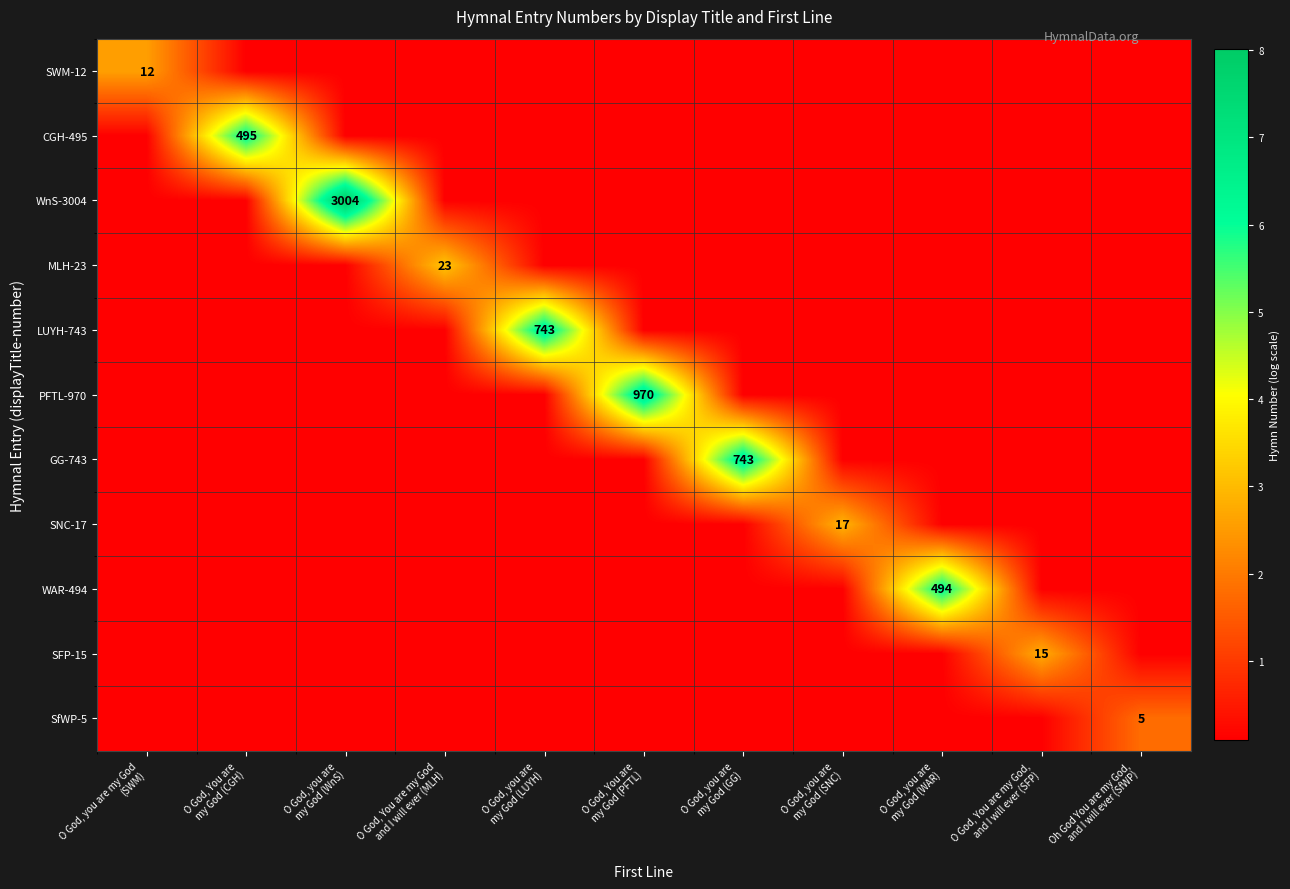

At how many categories does at least one series exceed 6?

6